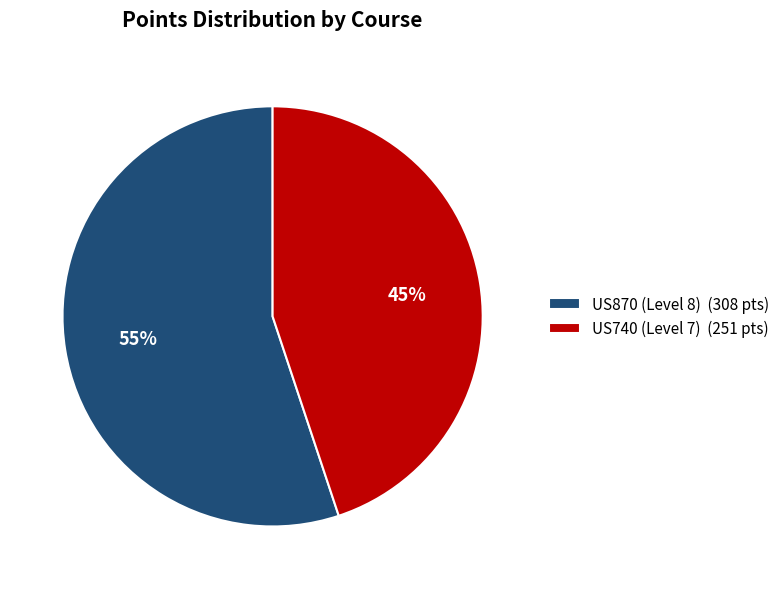

Do US740 (Level 7) (251 pts) and US870 (Level 8) (308 pts) together represent more than half of the pie?

Yes